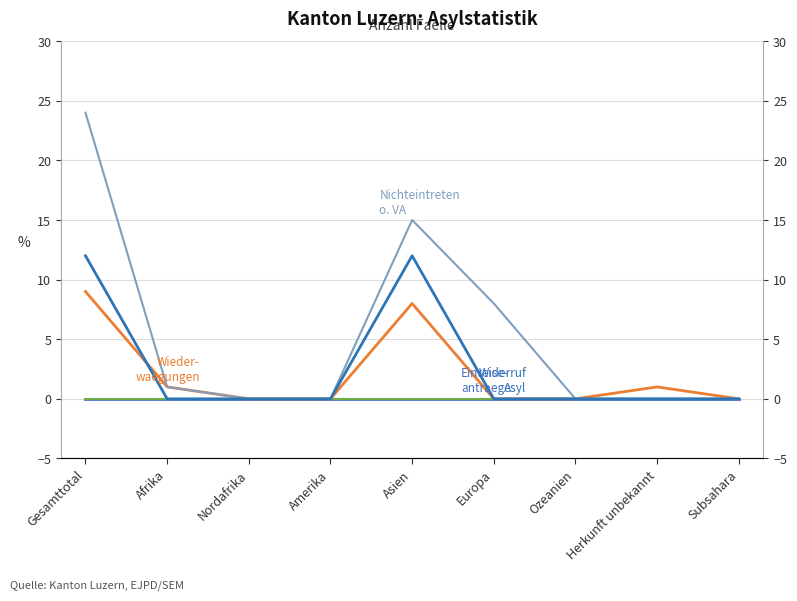

True or false: Nichteintreten o. VA and Widerruf Asyl cross at least once.

False